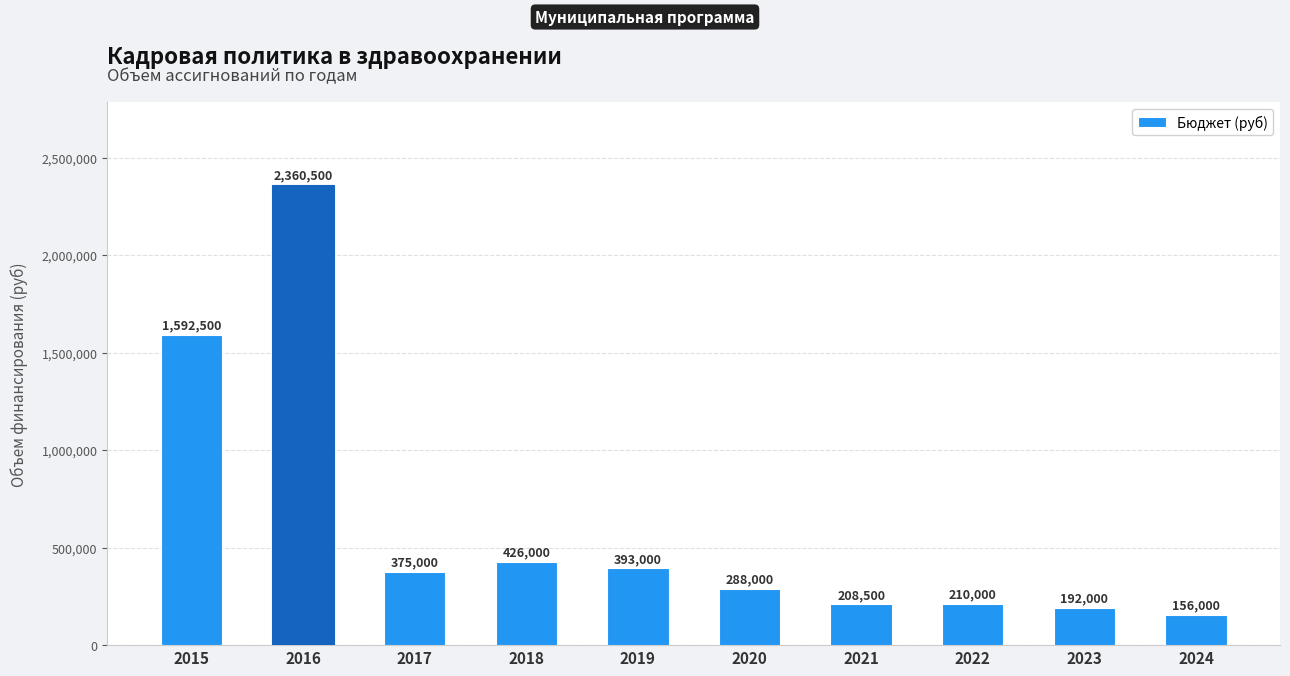

Is it true that the value at 2015 is 2723567?

False